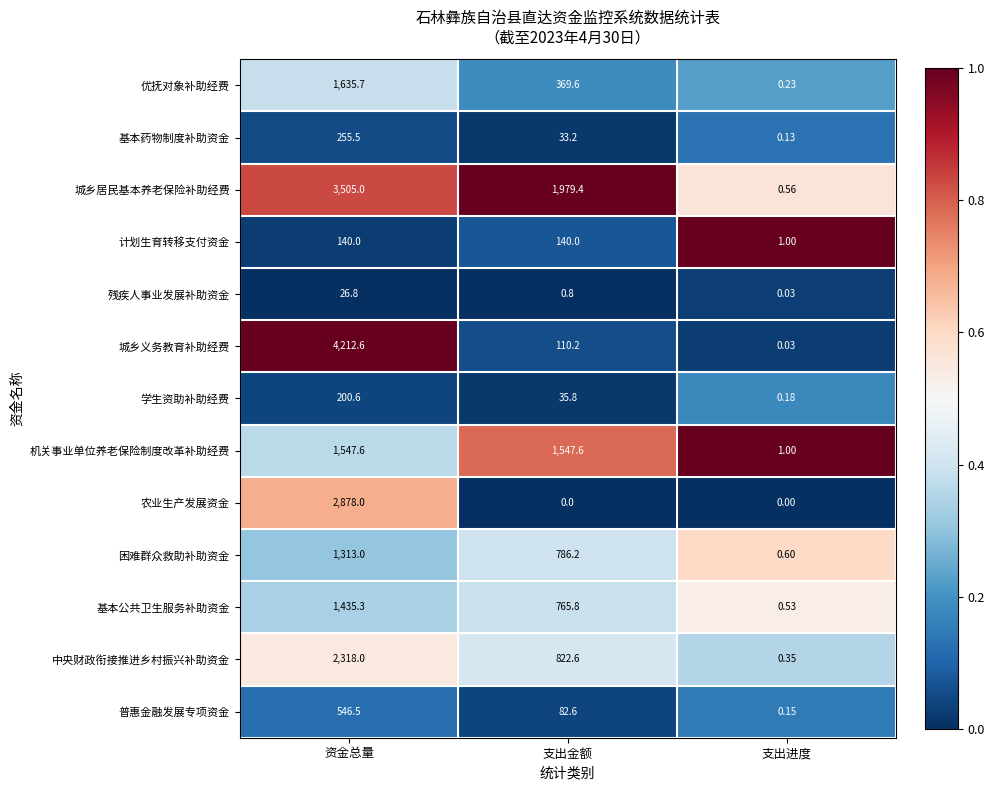

Which series has the largest total across all categories?

城乡居民基本养老保险补助经费